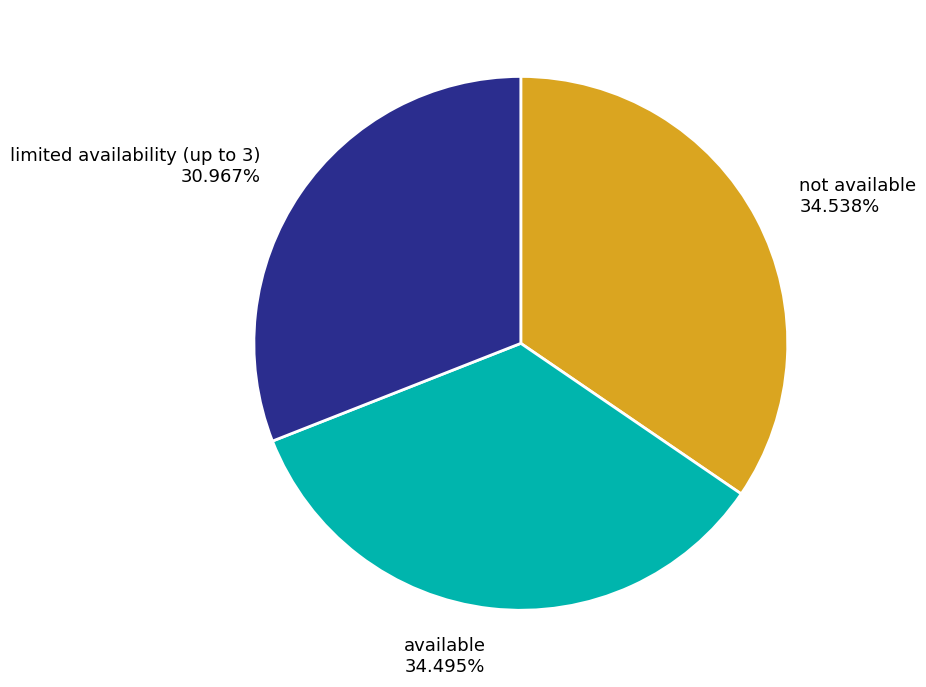

Combined, do available 34.495% and limited availability (up to 3) 30.967% account for over 50%?

Yes